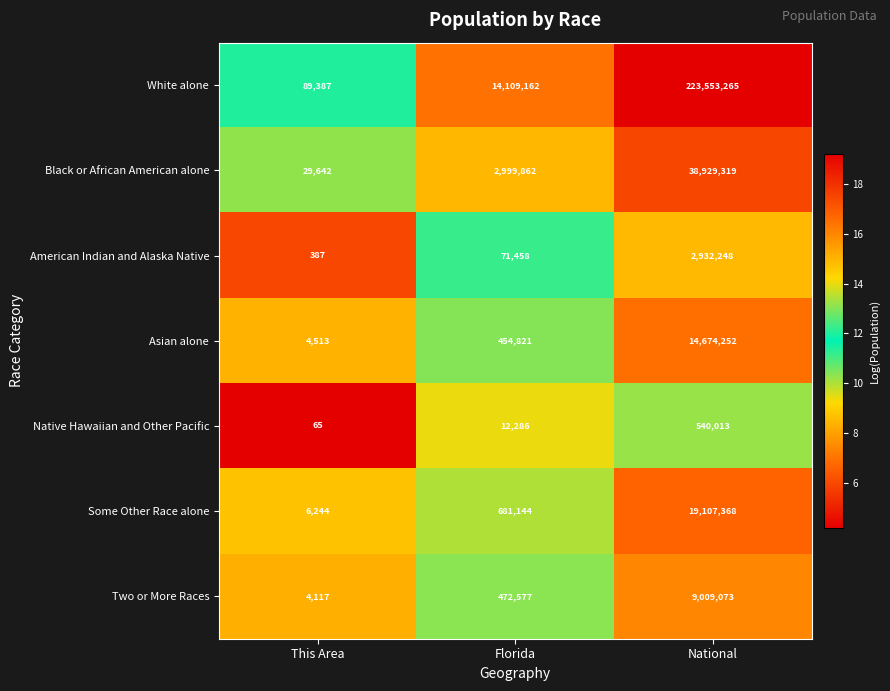

How many series are shown in this chart?

7